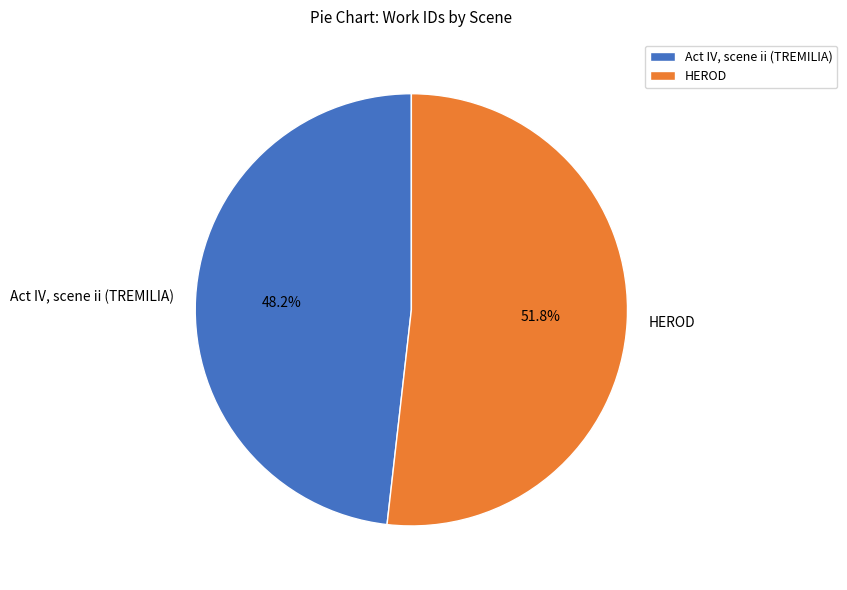

True or false: HEROD accounts for 40% of the total.

False